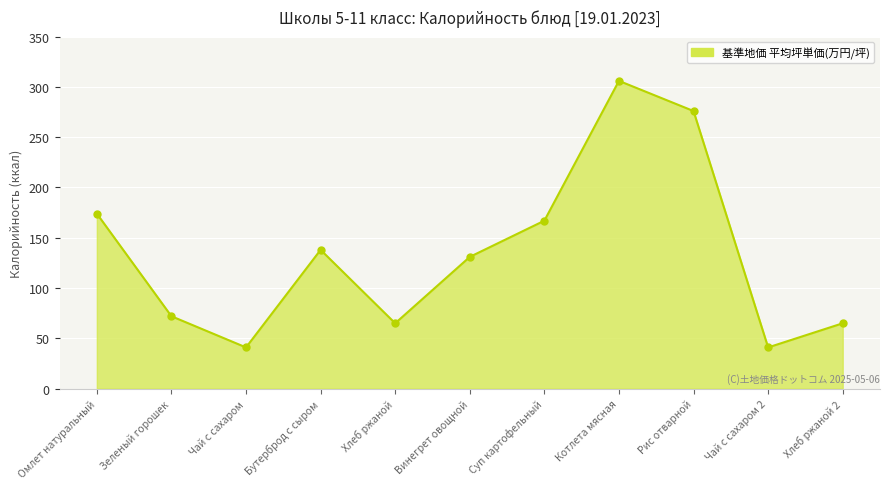

Count the number of data series in this chart.

1